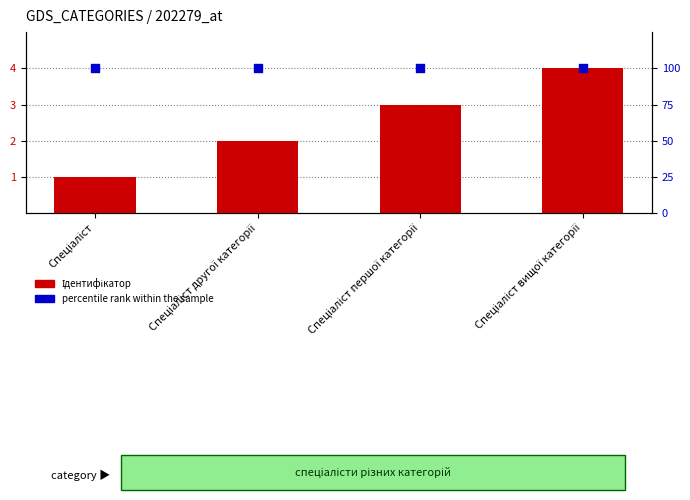

Is the value of Ідентифікатор at Спеціаліст другої категорії greater than the value of percentile rank within the sample at Спеціаліст першої категорії?

No